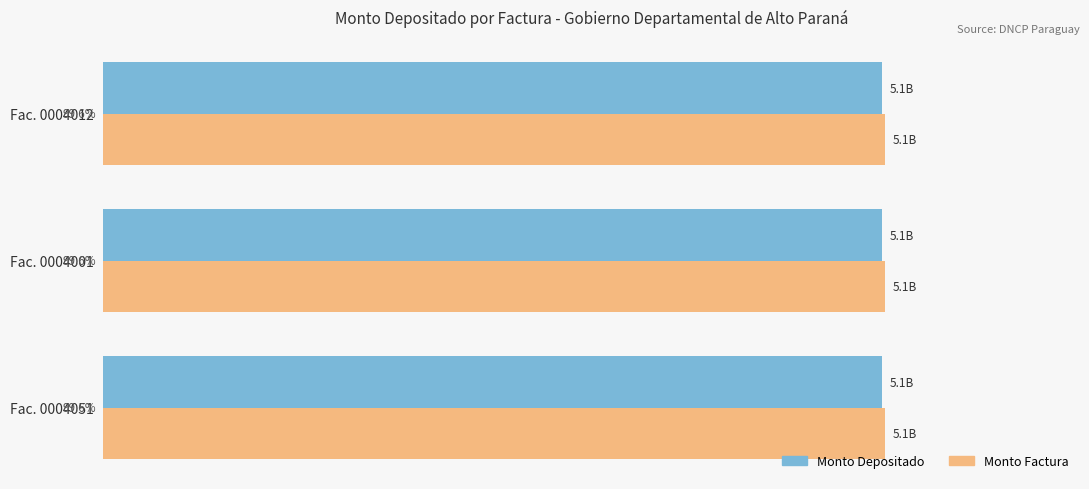

What are all the series names shown in the legend?

Monto Depositado, Monto Factura